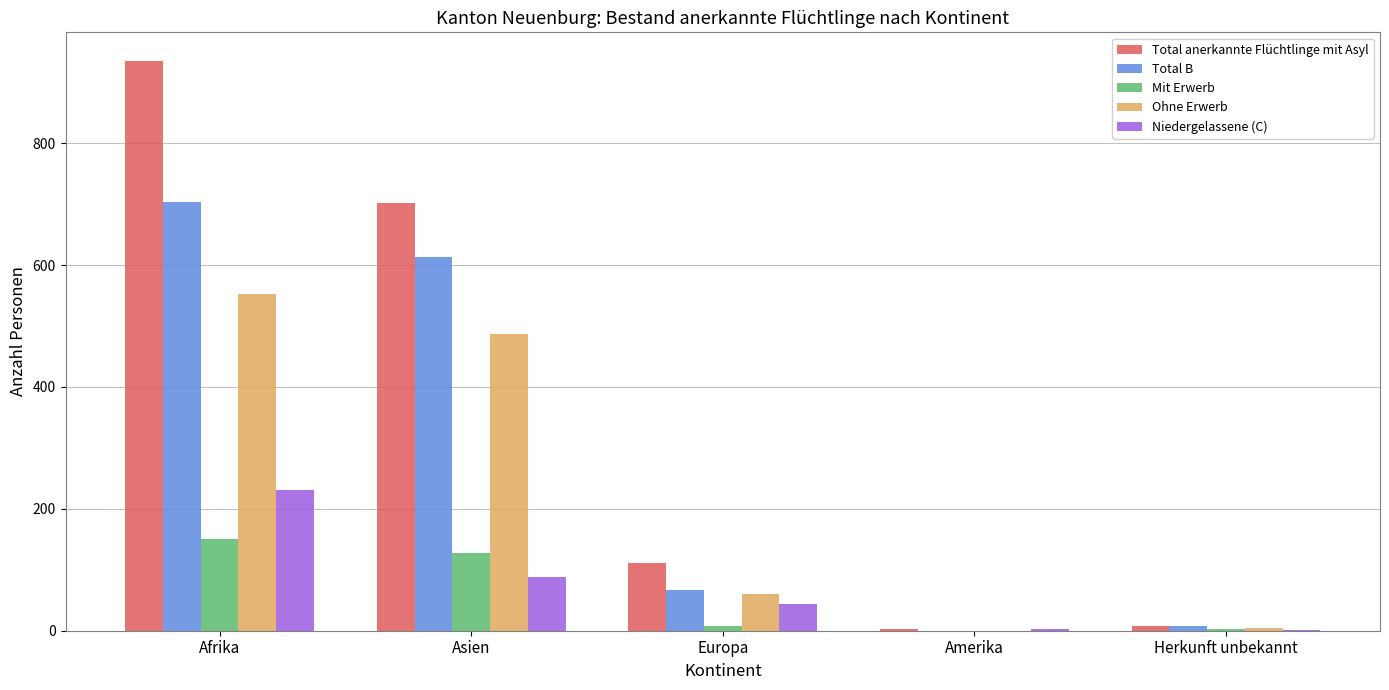

How many series are shown in this chart?

5